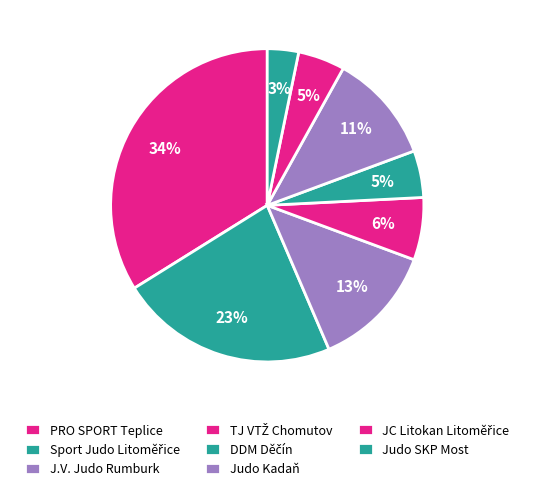

Do Judo SKP Most and JC Litokan Litoměřice together represent more than half of the pie?

No